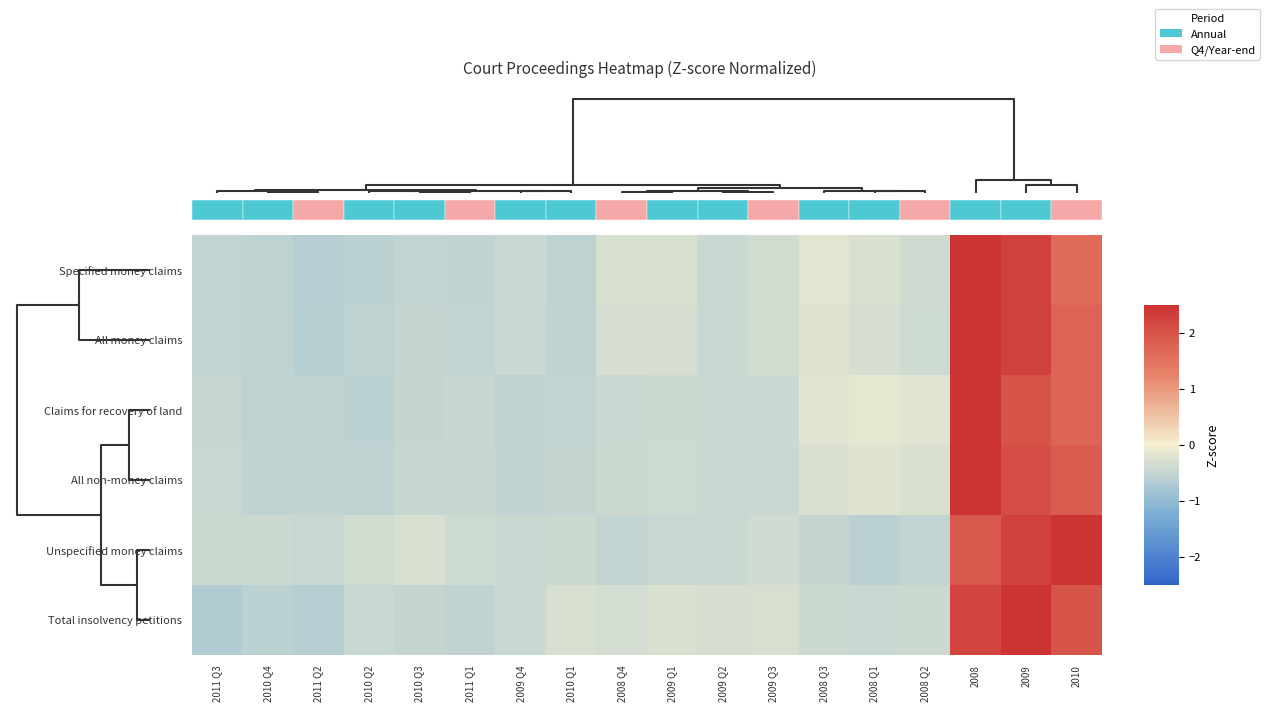

What is the difference between the highest and lowest values at 2009?

0.5